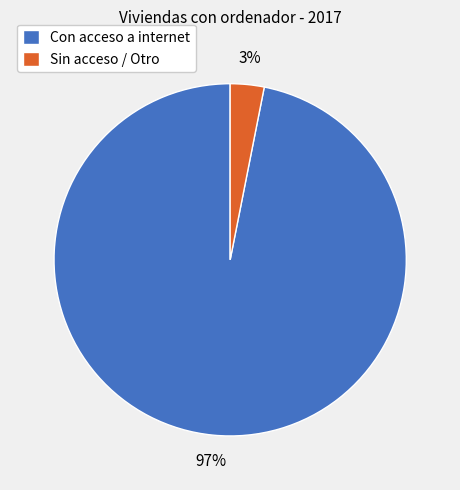

Which slice represents more than half of the pie?

Con acceso a internet